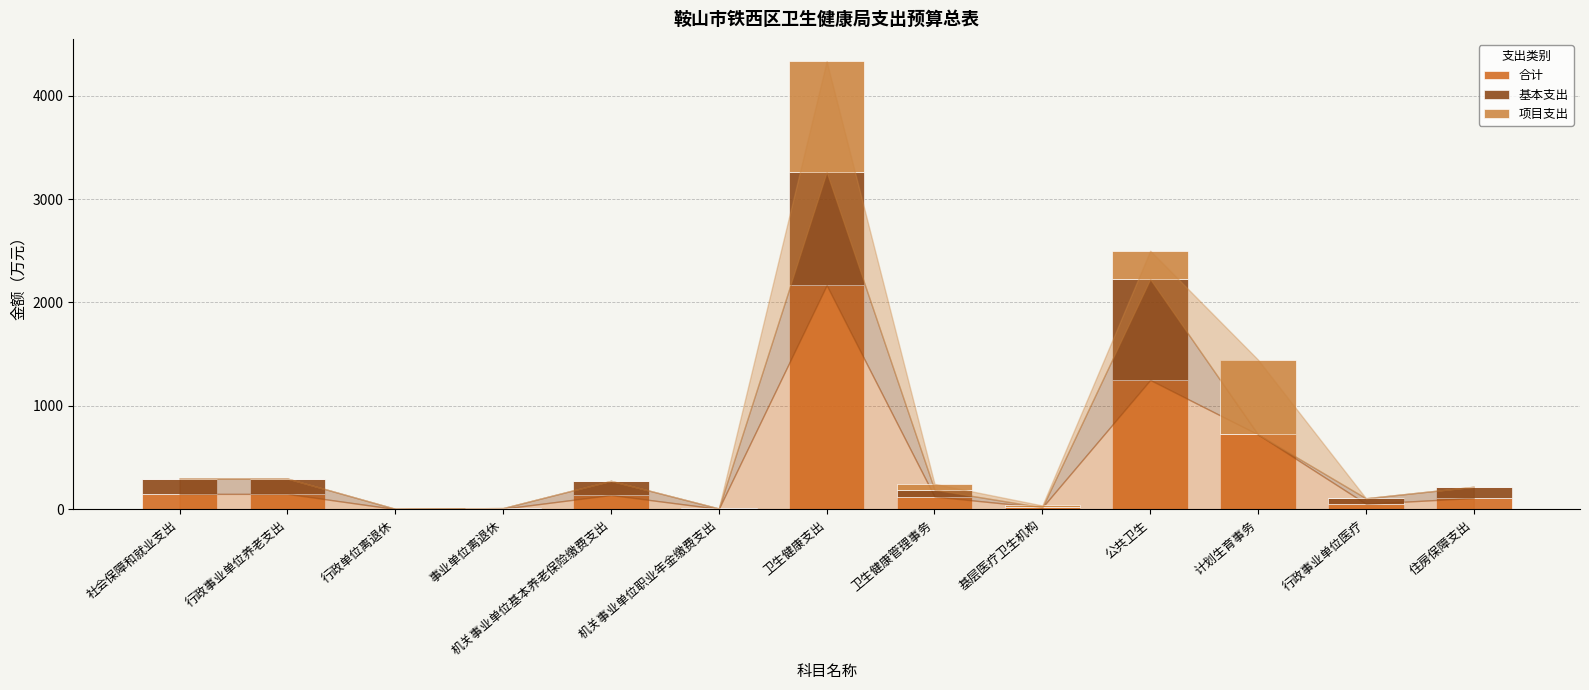

Are the bars horizontal?

No